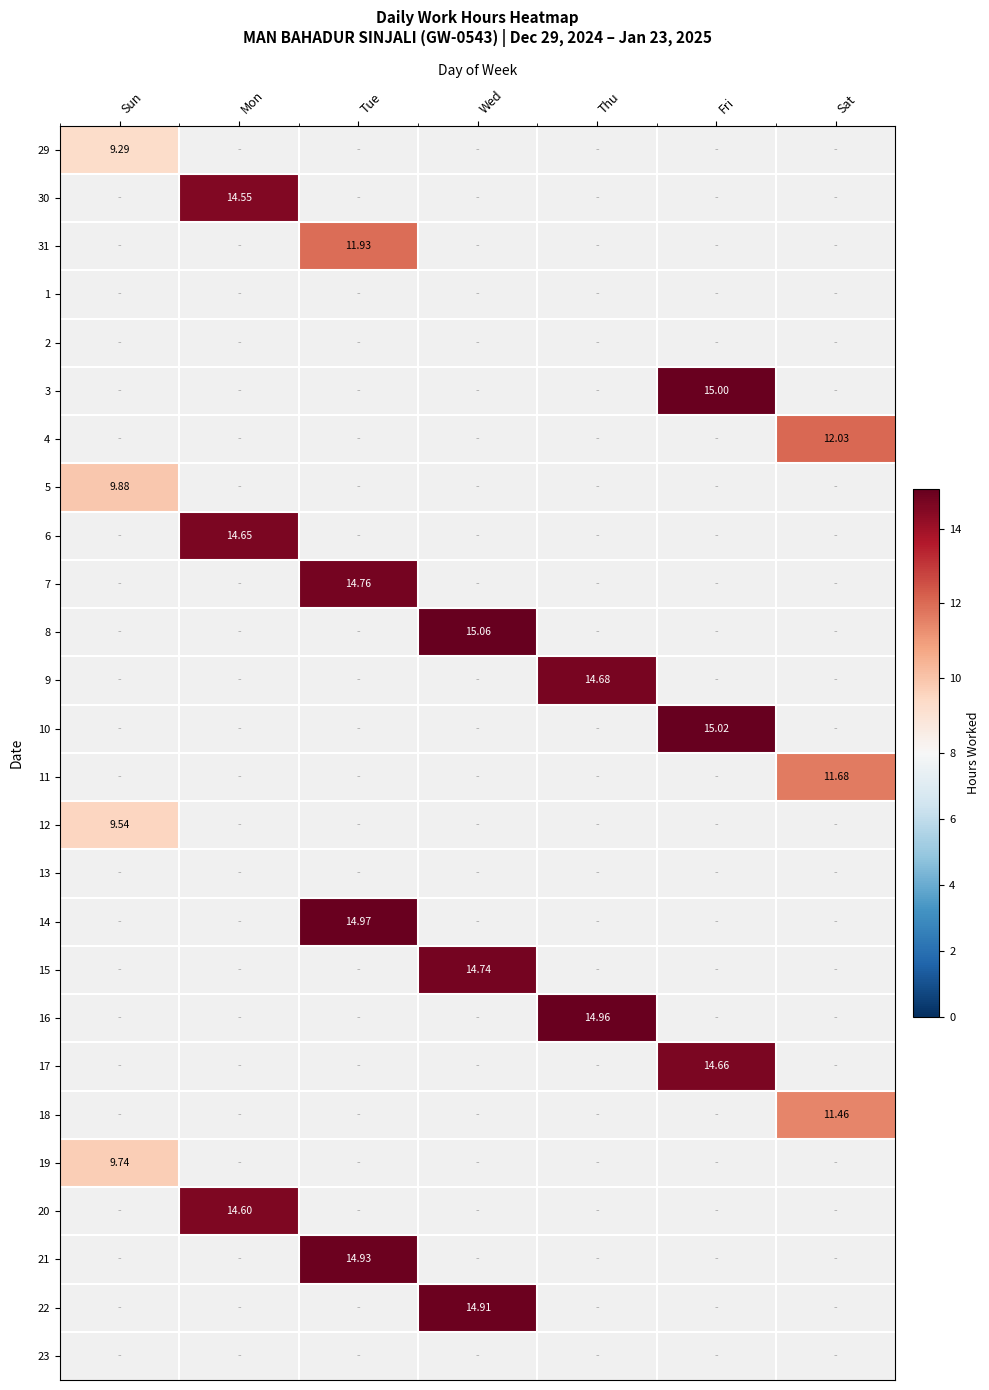

What is the sum of the 12 values at Sun and Tue?

9.5